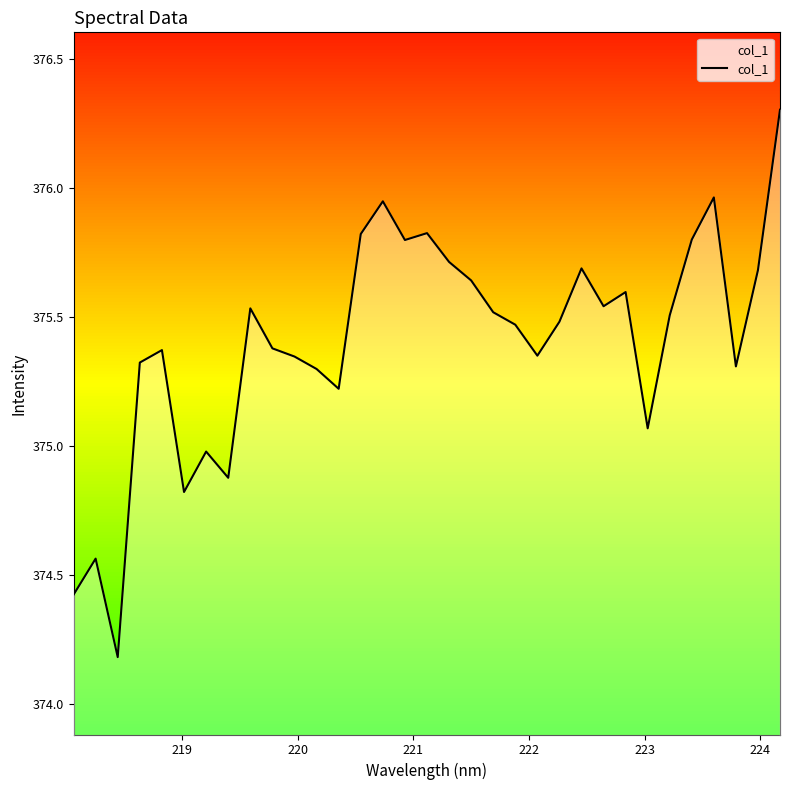

How many values are below 375?

6